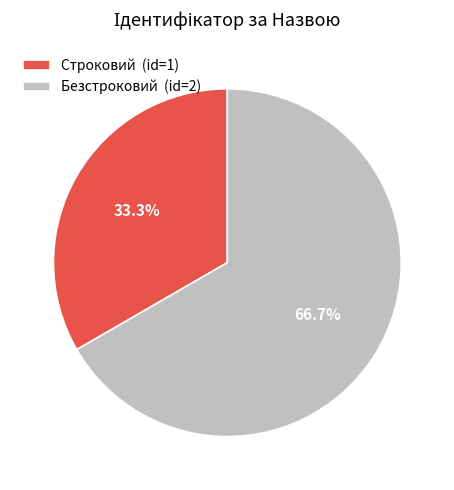

True or false: Безстроковий accounts for 67% of the total.

True